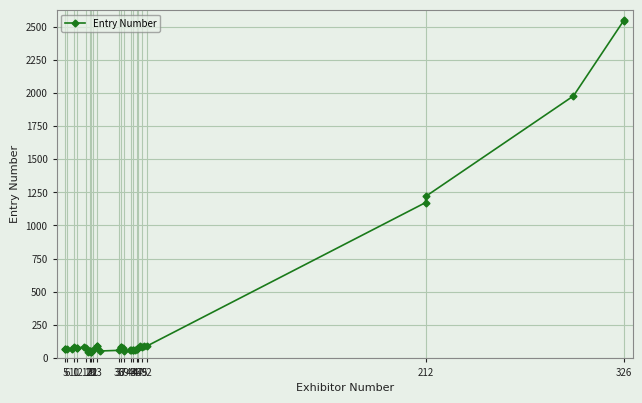

What is the sum of the values at 47 and 20?

123